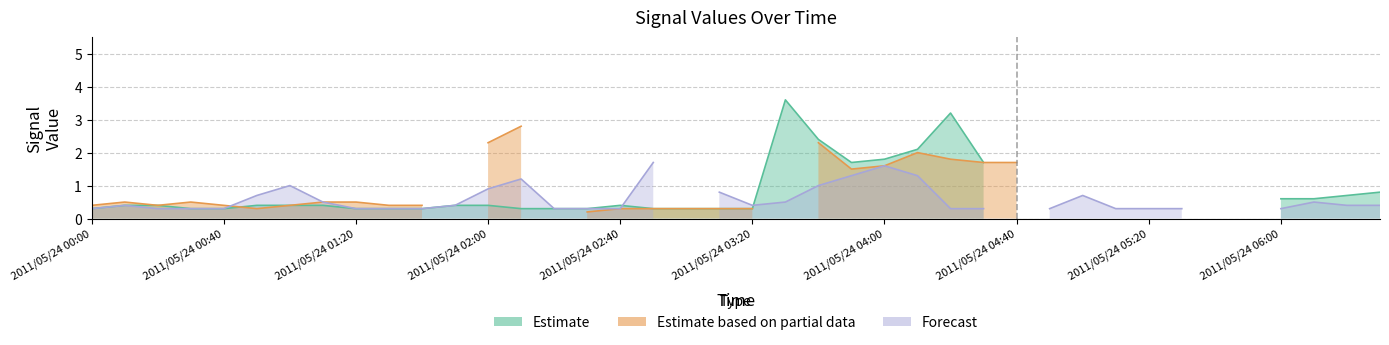

What is the approximate value of Estimate at 2011/05/24 02:10?

0.3